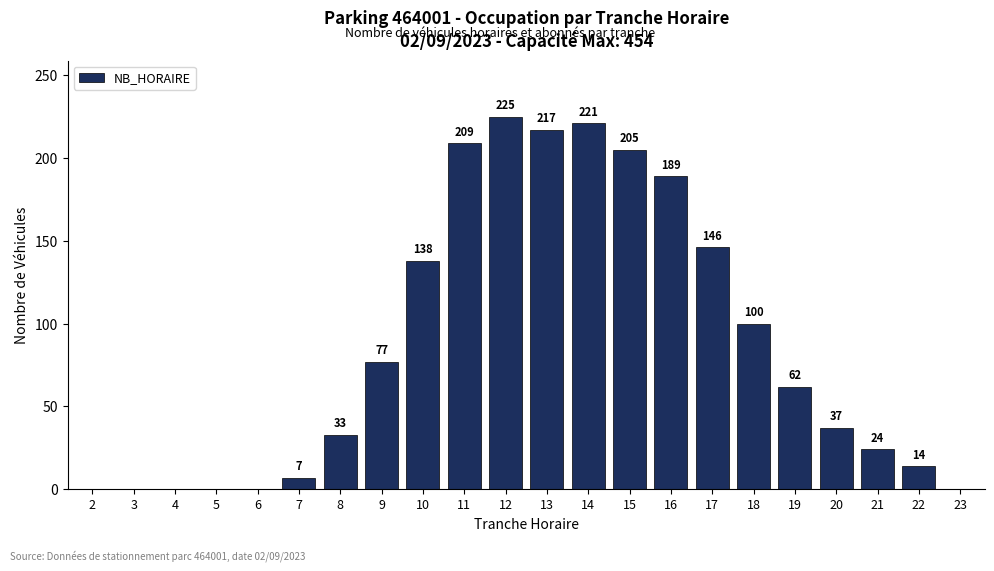

Is it true that the value at 21 is 11?

False